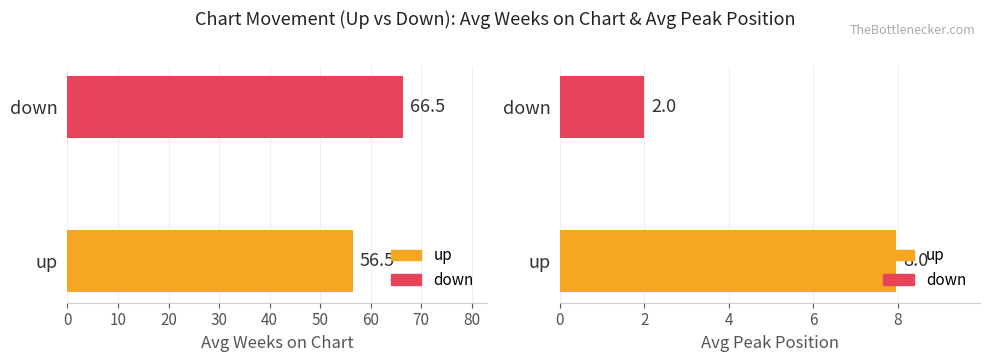

Is the value of Avg Peak Position at 10 greater than the value of Avg Weeks on Chart at 10?

No